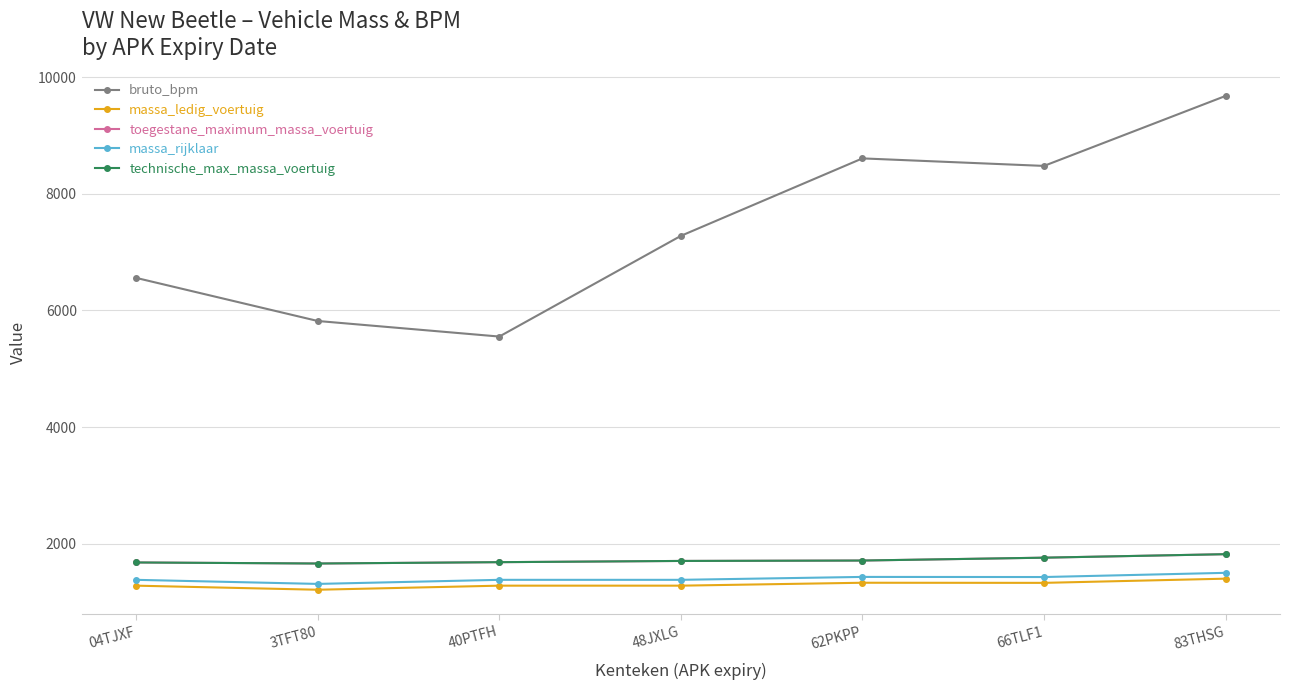

Does the chart have visible grid lines?

Yes